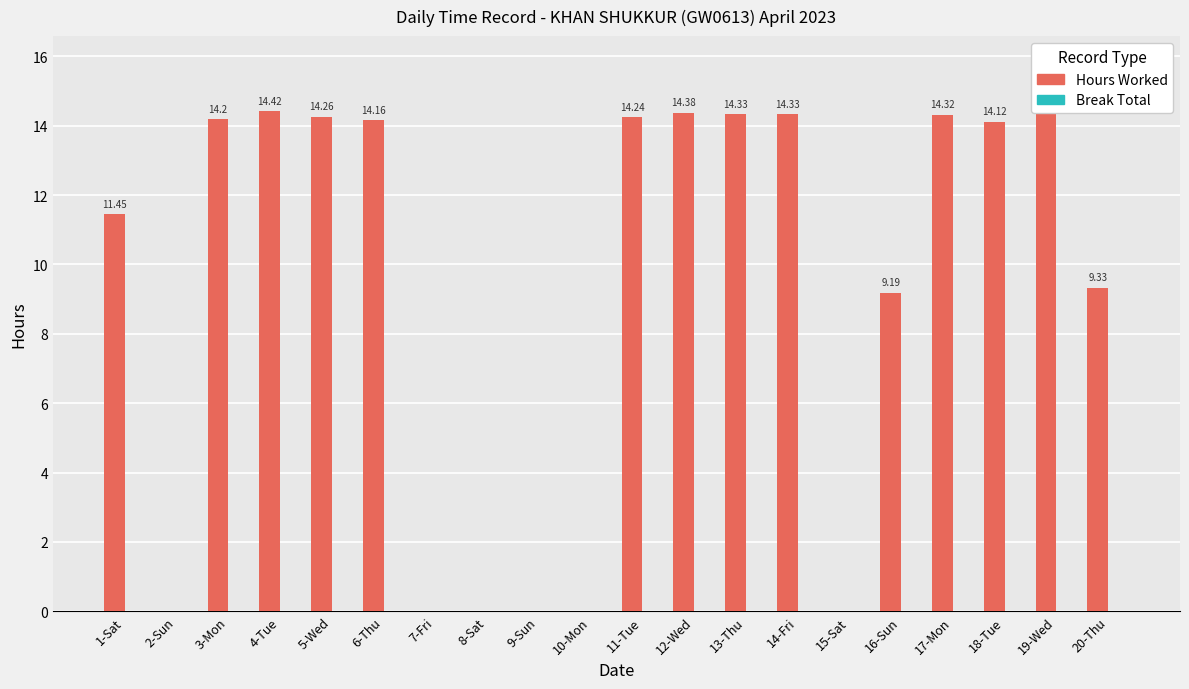

What is the sum of the values at 17-Mon and 6-Thu?

28.5